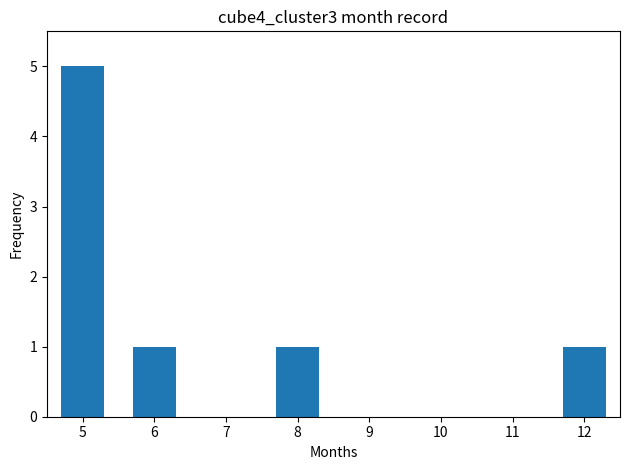

What is the sum of all values?

8